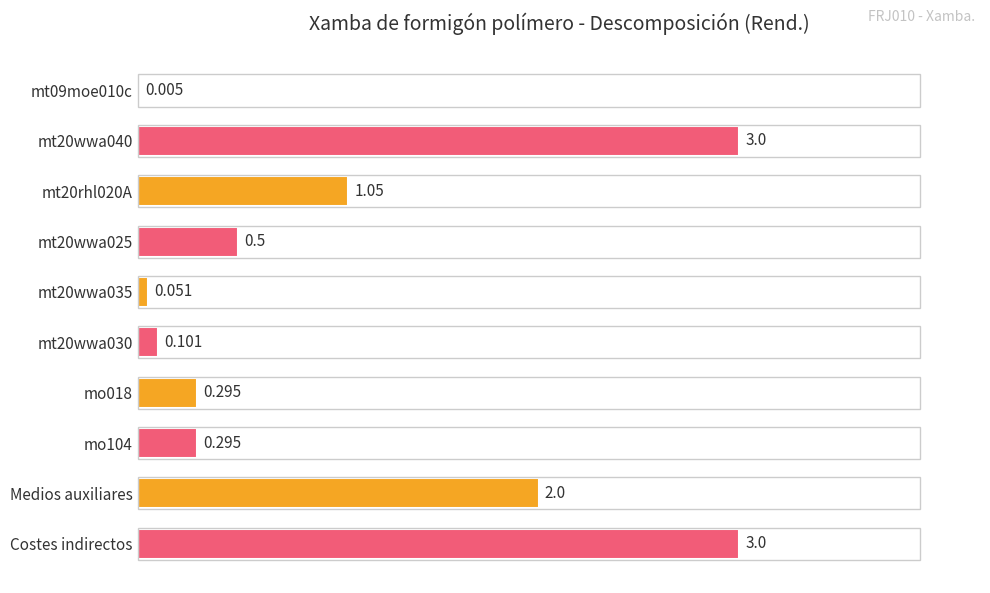

Which has a higher value, mt20rhl020A or Costes indirectos?

Costes indirectos